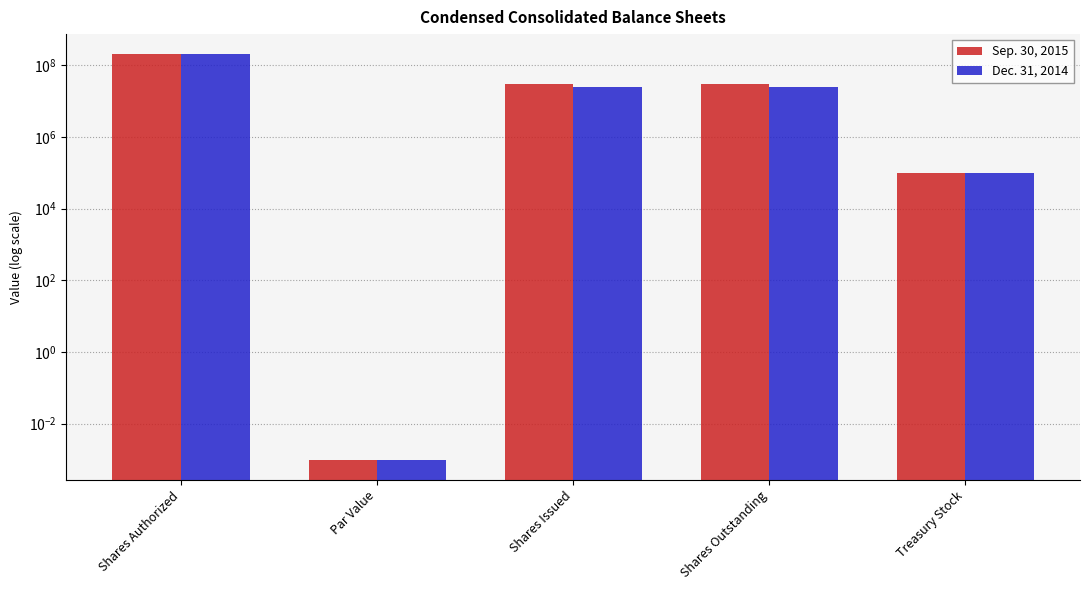

Count the number of data series in this chart.

2